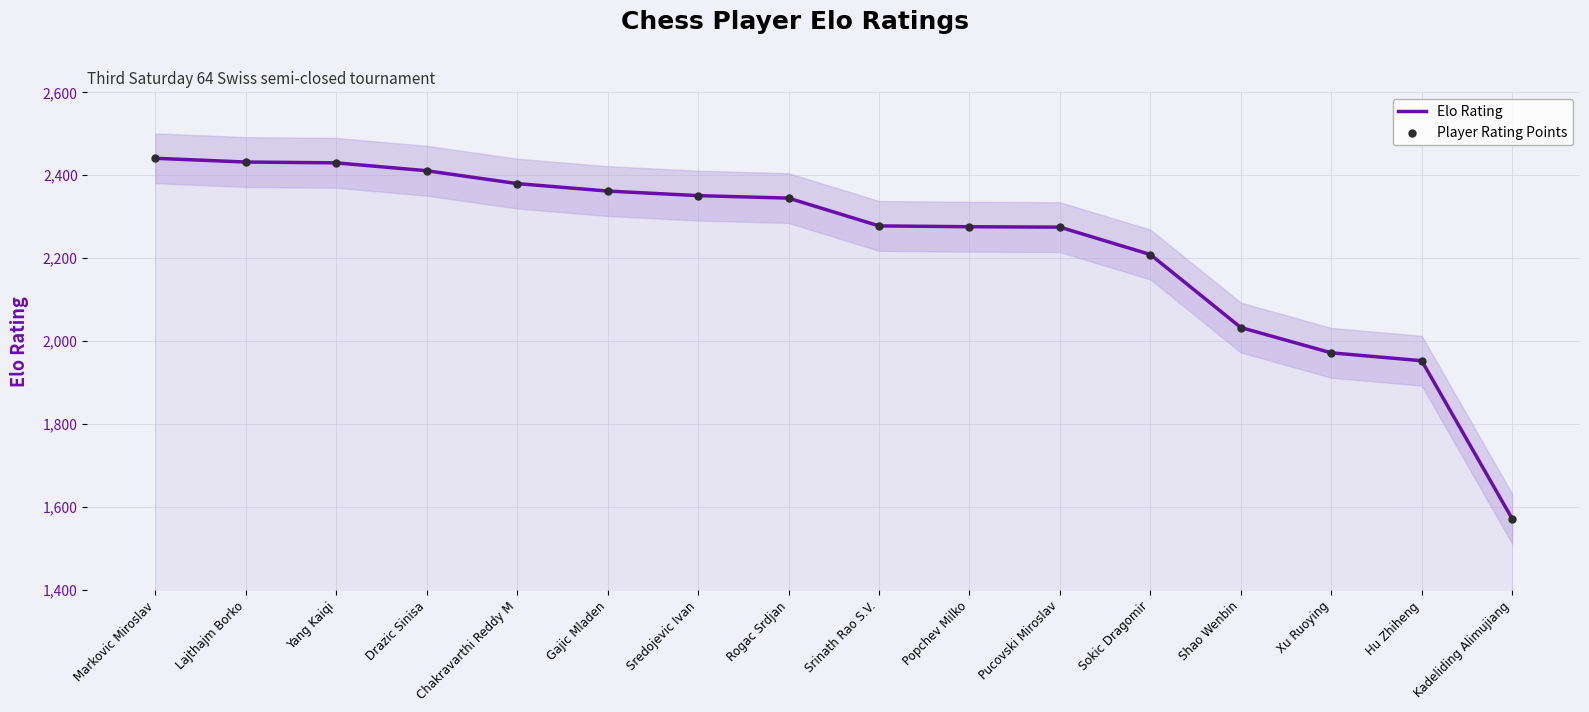

What is the total value across all series at Rogac Srdjan?

4690